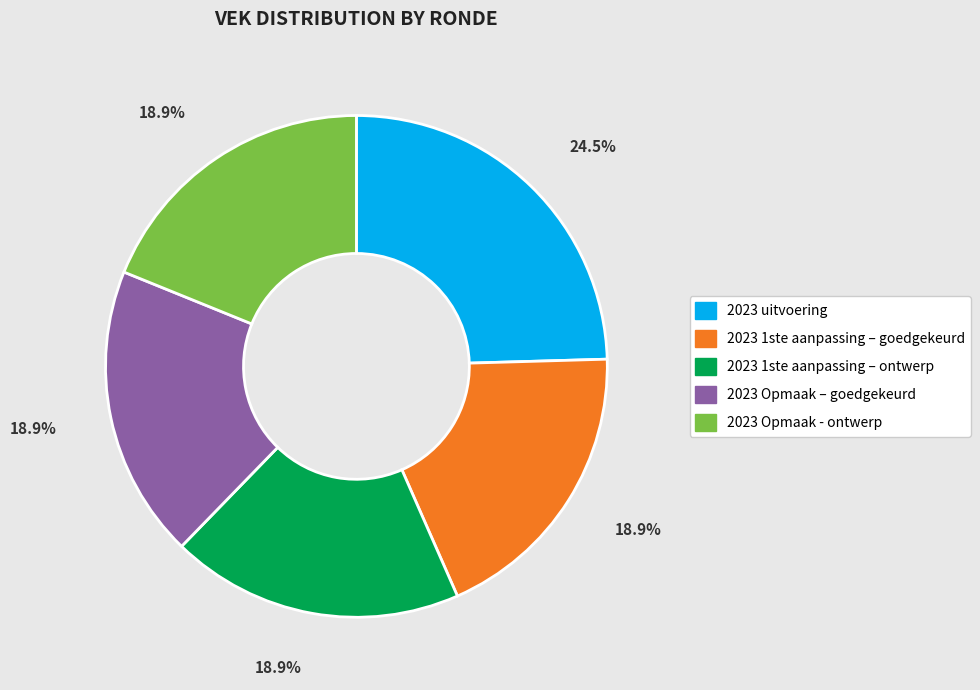

The 2023 Opmaak – goedgekeurd slice represents 19% of the pie. True or false?

True